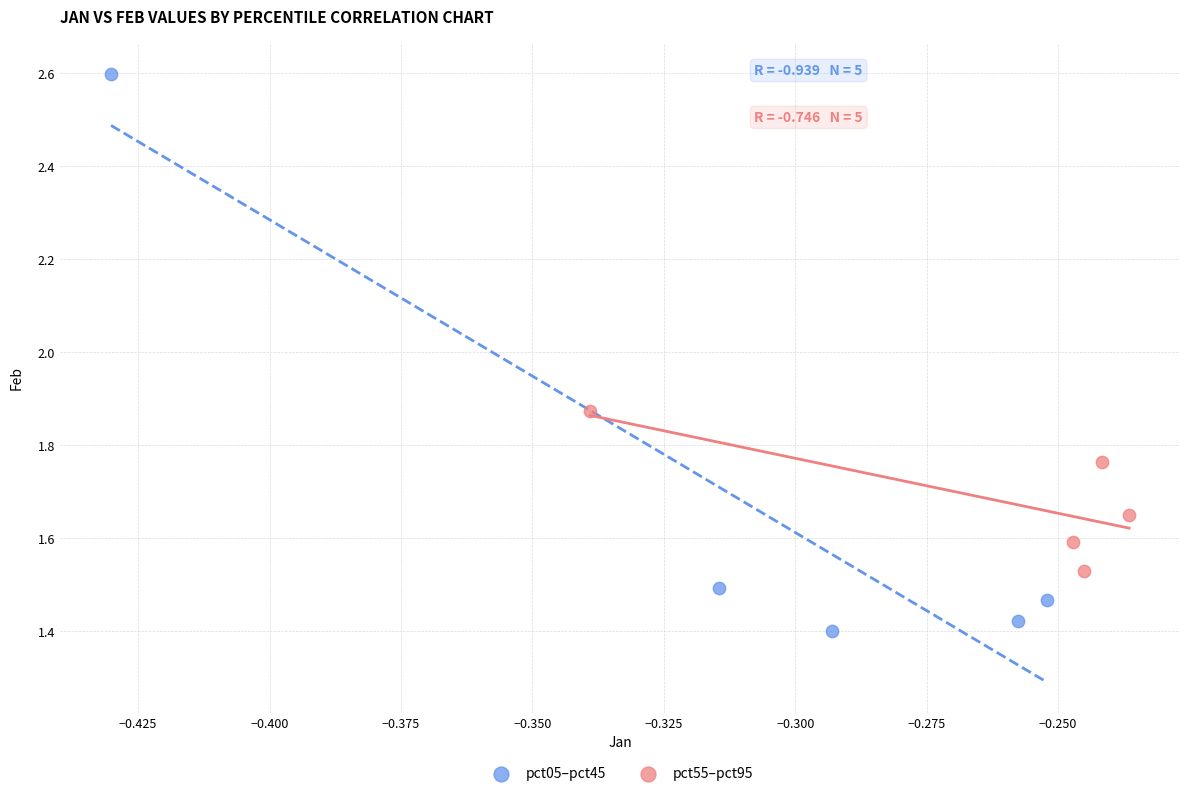

Which series contains the lowest Y value?

pct05–pct45